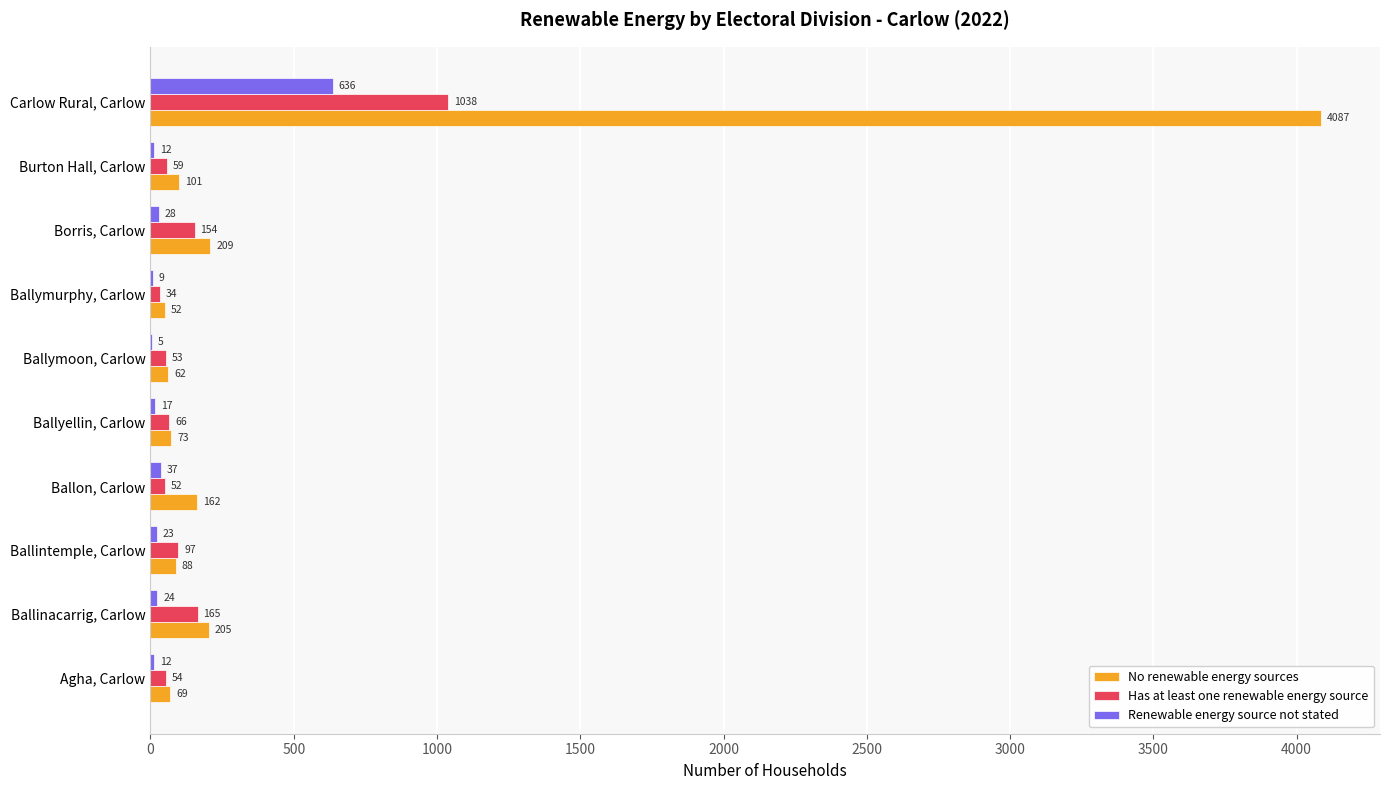

What is the maximum value shown in the chart?

4087